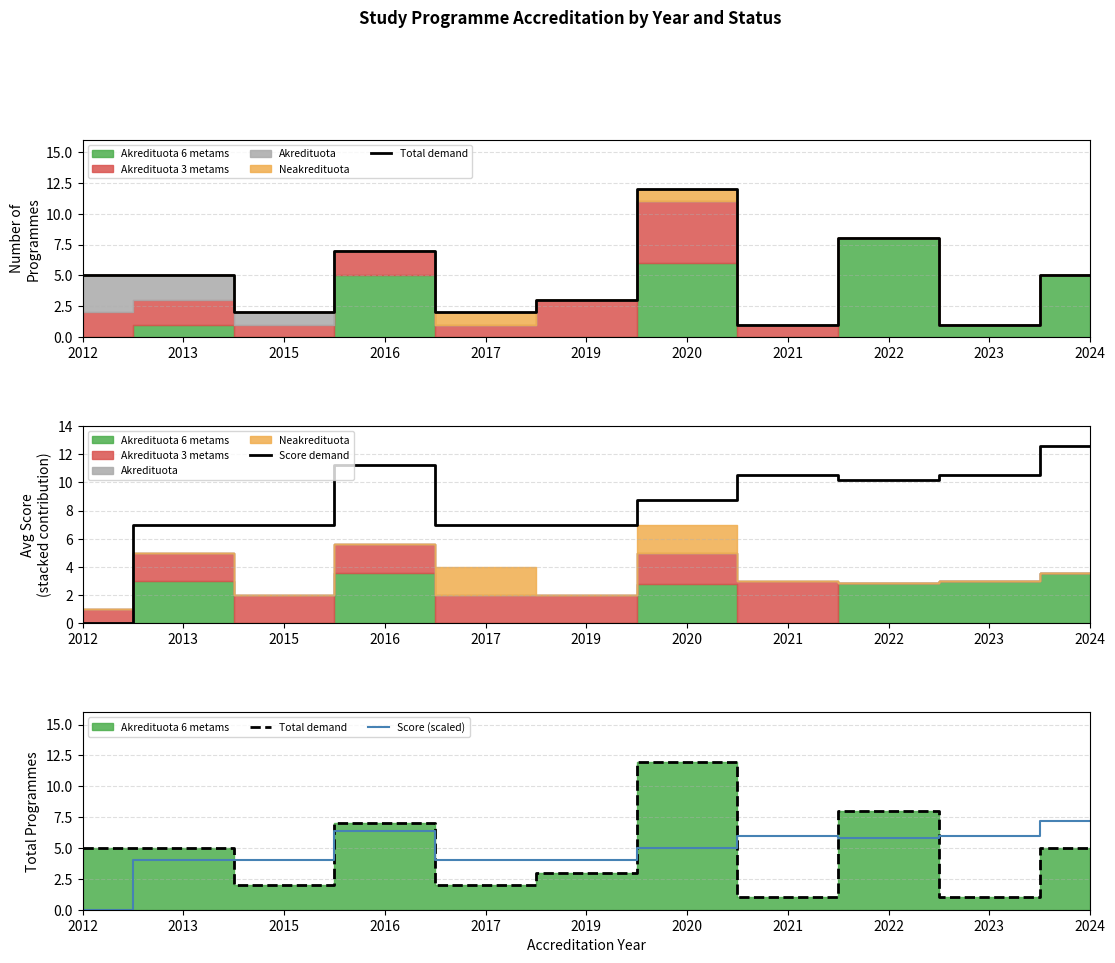

Rank the categories by Score demand value from highest to lowest.

2024, 2016, 2021, 2023, 2022, 2020, 2013, 2015, 2017, 2019, 2012